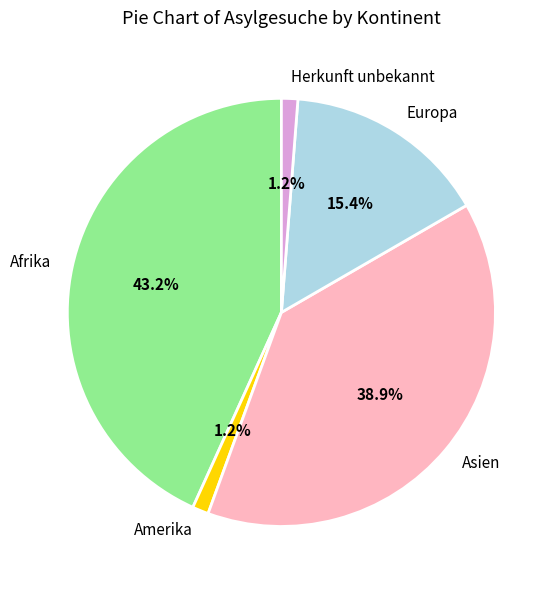

Which has a higher value, Afrika or Amerika?

Afrika